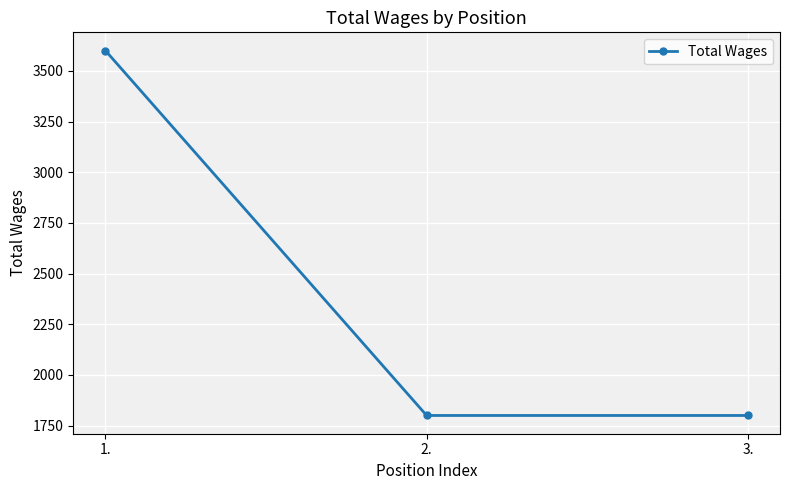

The chart shows a value of 821 at 2.. True or false?

False